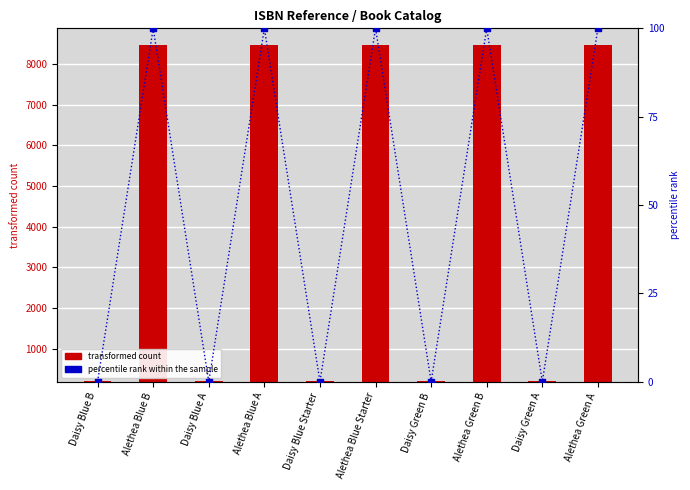

At which category is the sum across all series the highest?

Alethea Blue B